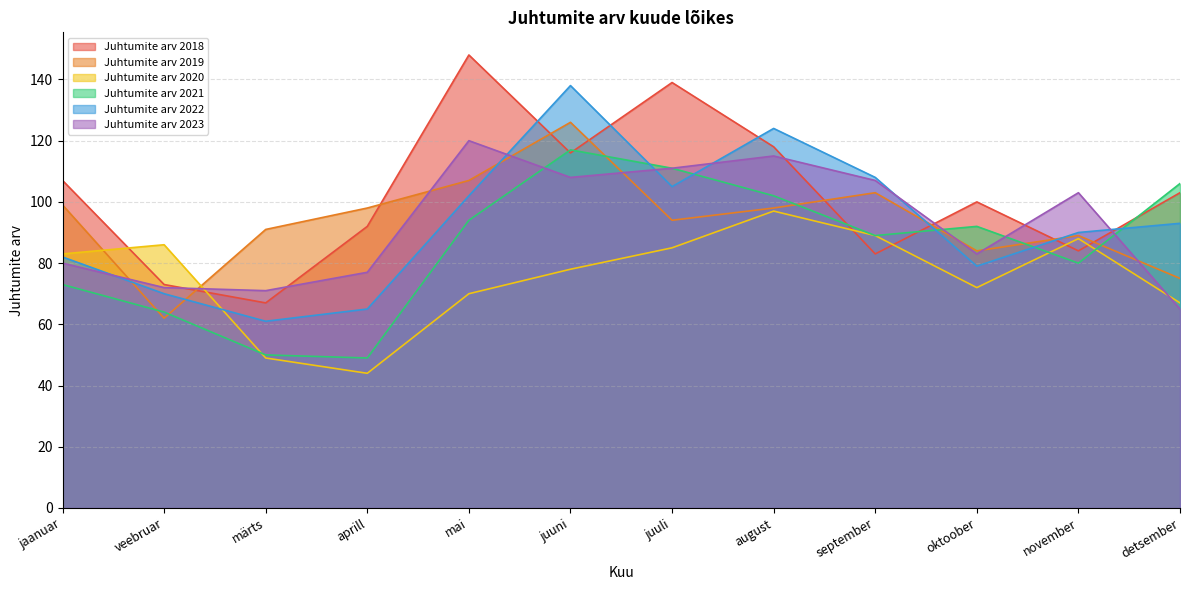

Where does the Juhtumite arv 2019 series first go above 98?

jaanuar